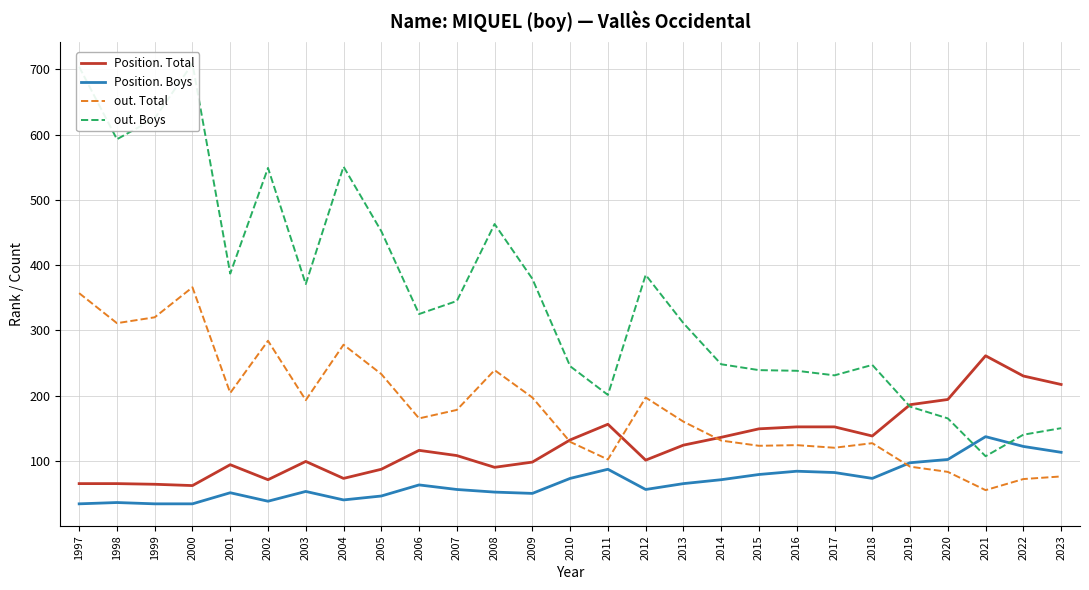

What is the highest value of the Position. Boys series?

137